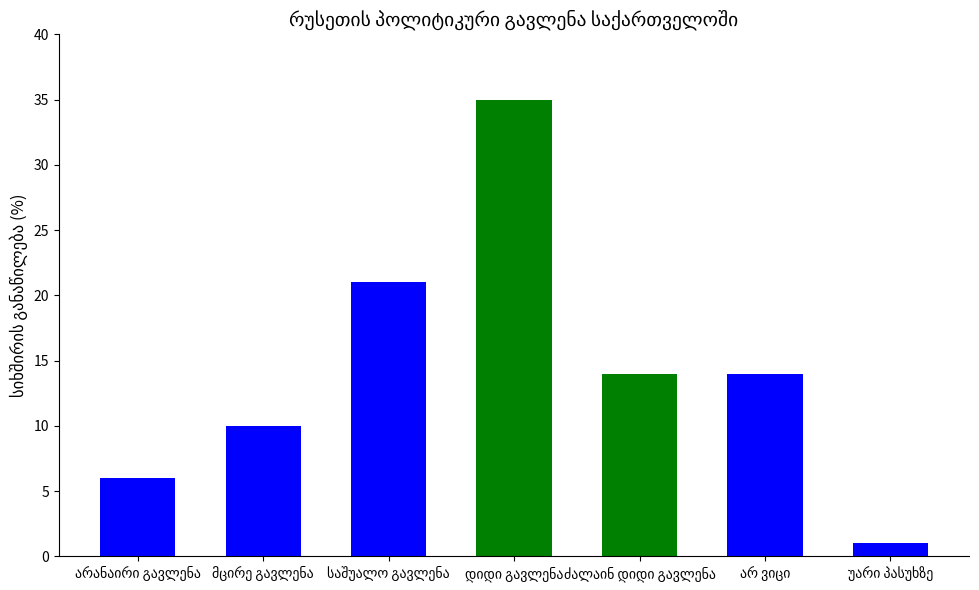

What is the greatest value displayed?

35